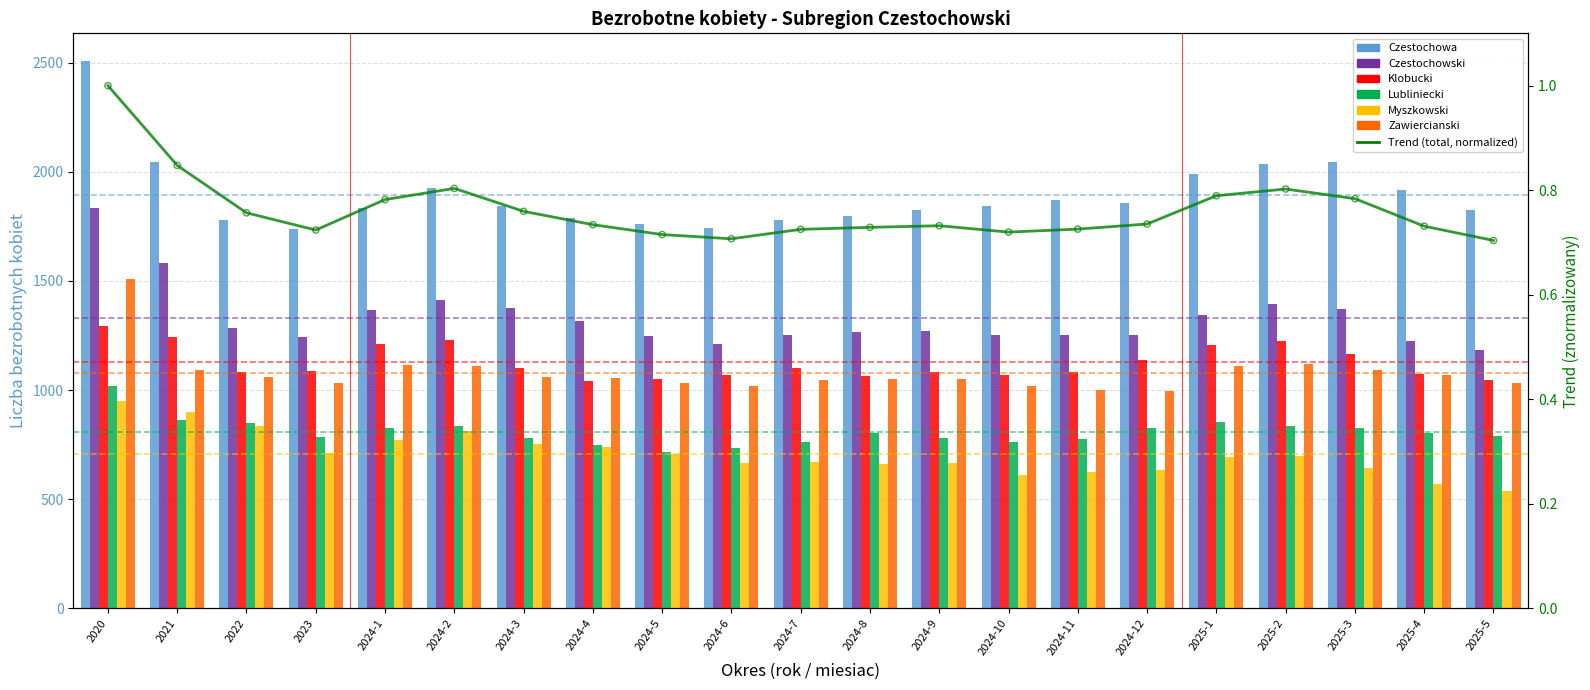

Is the value of Czestochowski at 2024-8 greater than the value of Lubliniecki at 2025-3?

Yes